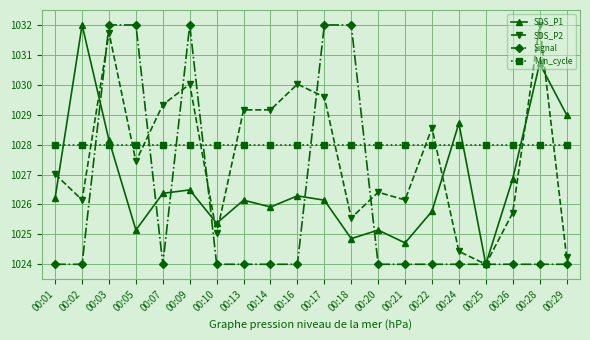

What is the value of the SDS_P1 point at the 7th from the left?

1025.4